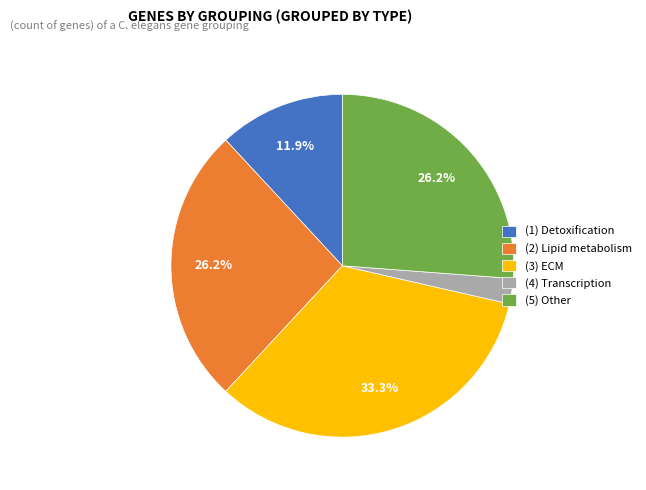

Is there any slice that represents more than half of the pie?

No